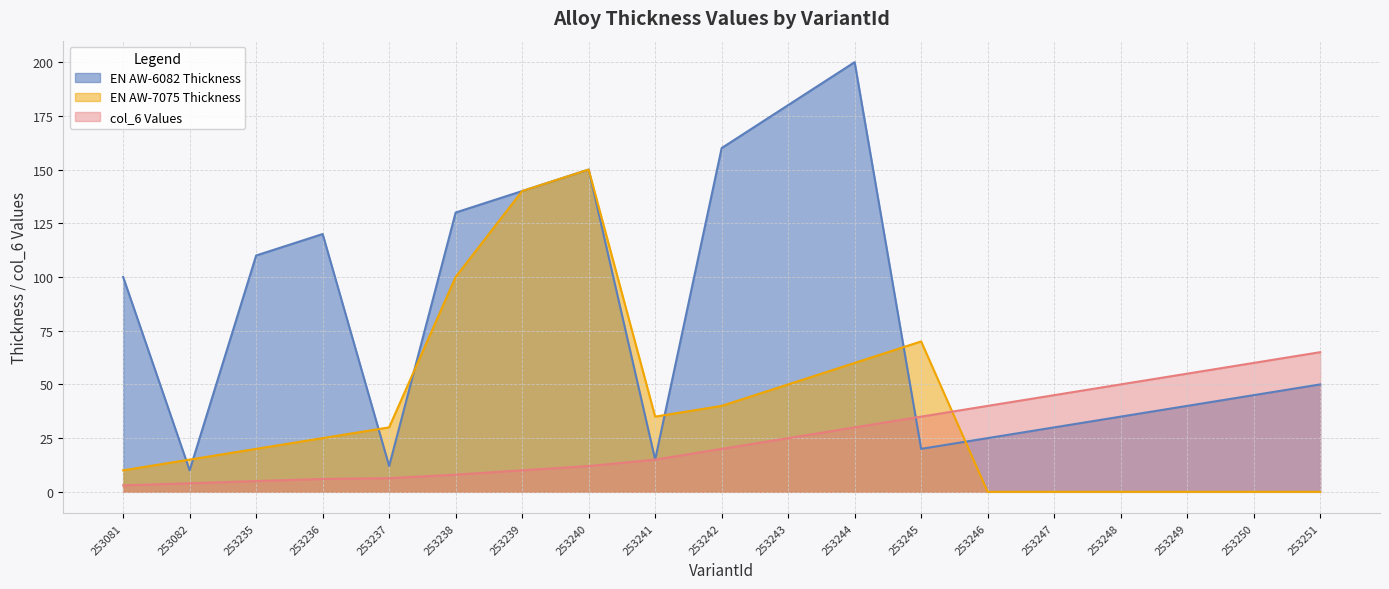

List the series in order of their overall mean, lowest first.

col_6 Values, EN AW-7075 Thickness, EN AW-6082 Thickness